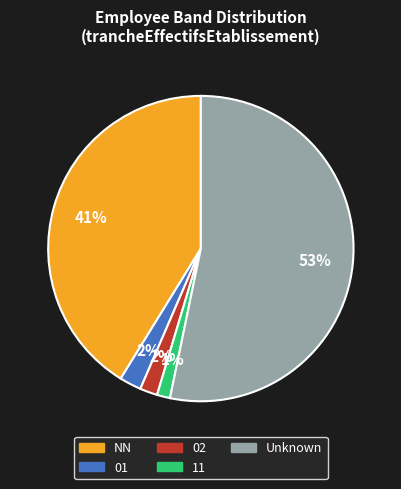

How many slices are in this pie chart?

5